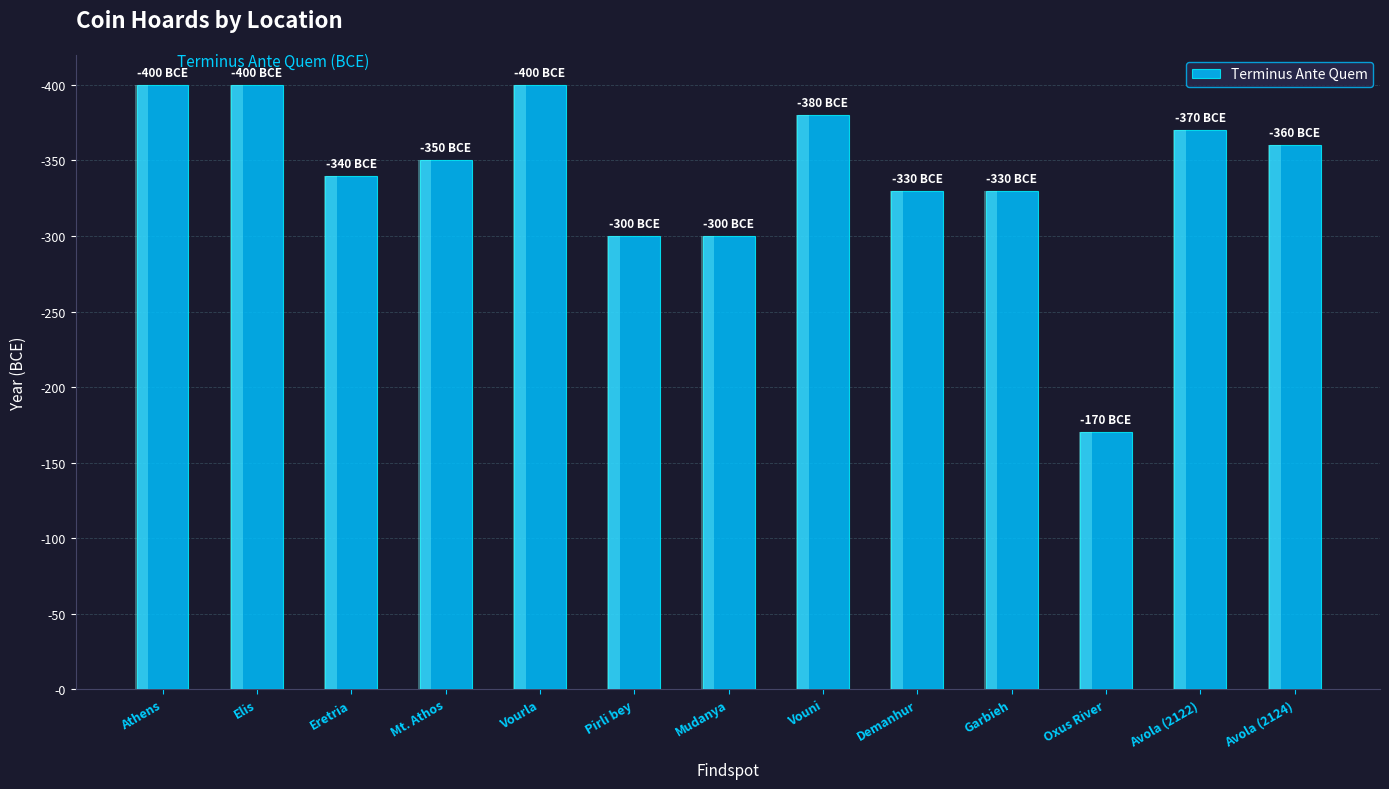

What position from the right is Vouni?

6